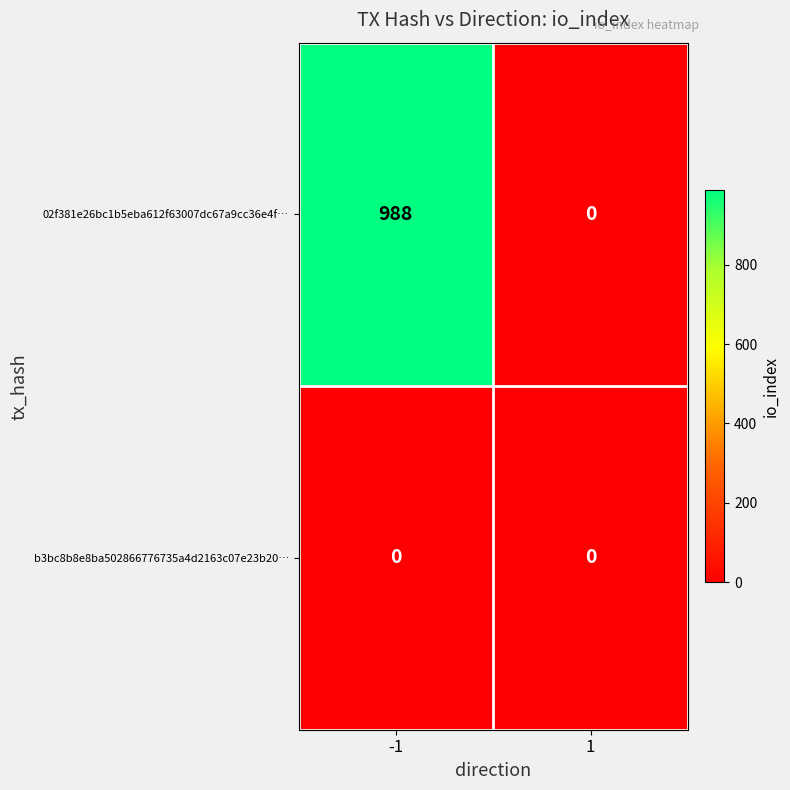

Is the value of b3bc8b8e8ba502866776735a4d2163c07e23b20… at -1 greater than the value of 02f381e26bc1b5eba612f63007dc67a9cc36e4f… at -1?

No